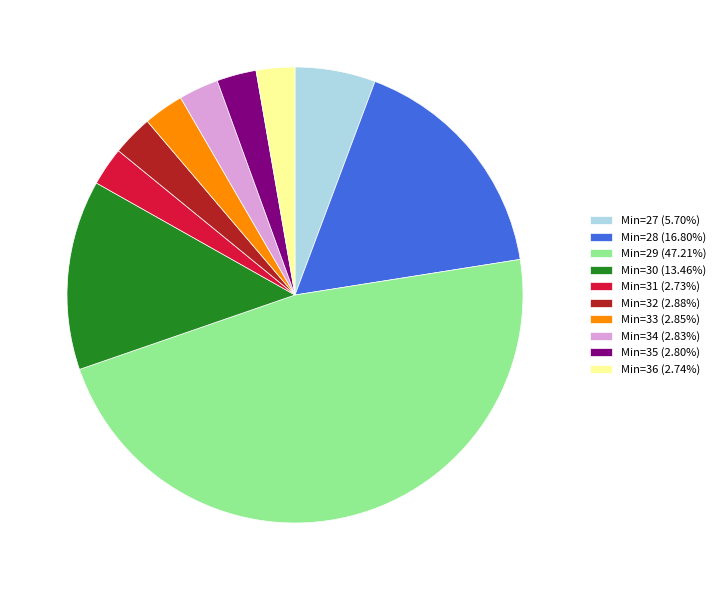

Is Min=33 (2.85%) the majority of the pie?

No